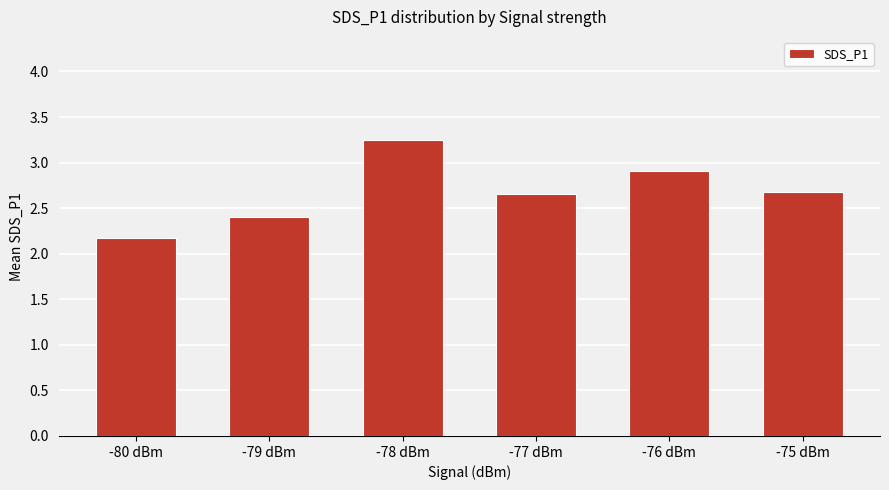

What is the value of the 1st bar from the left?

2.2